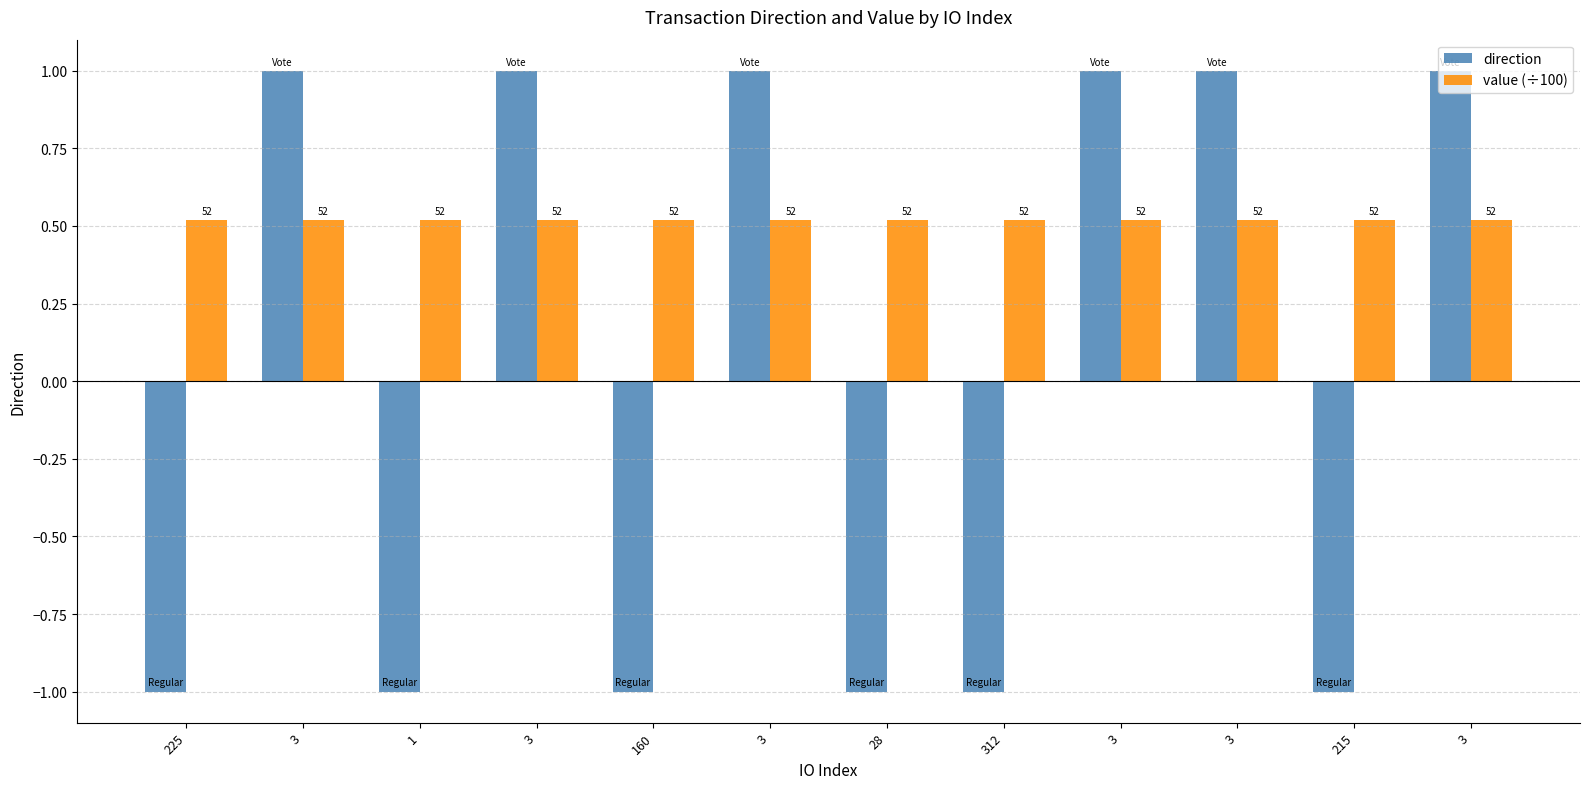

What are all the series names shown in the legend?

direction, value (÷100)